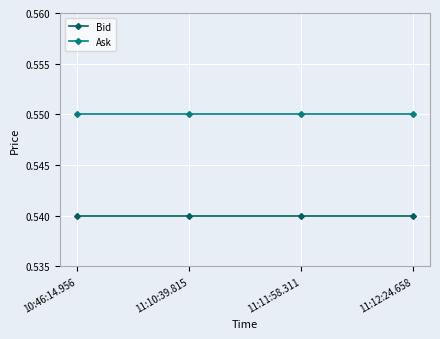

What is the sum of all Ask values?

2.2